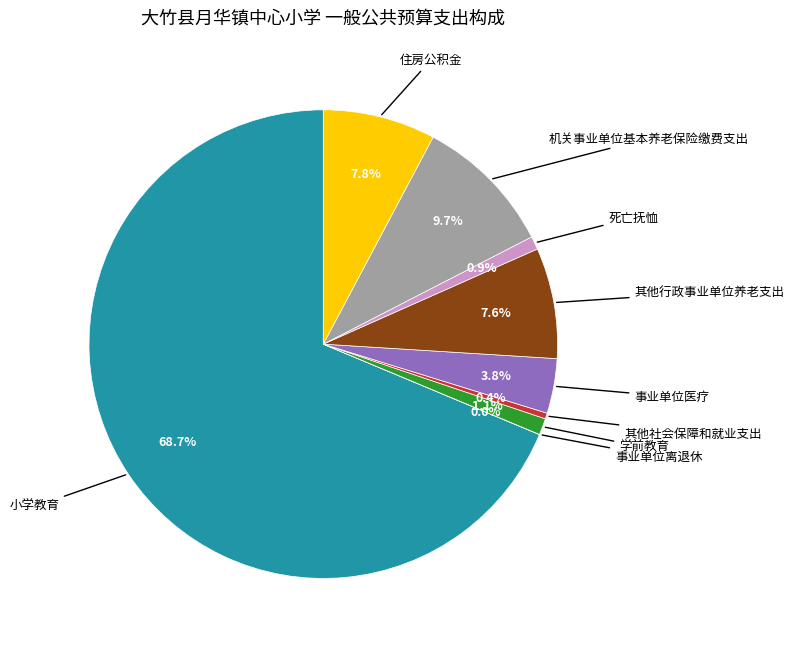

Is there a majority slice in this chart?

Yes